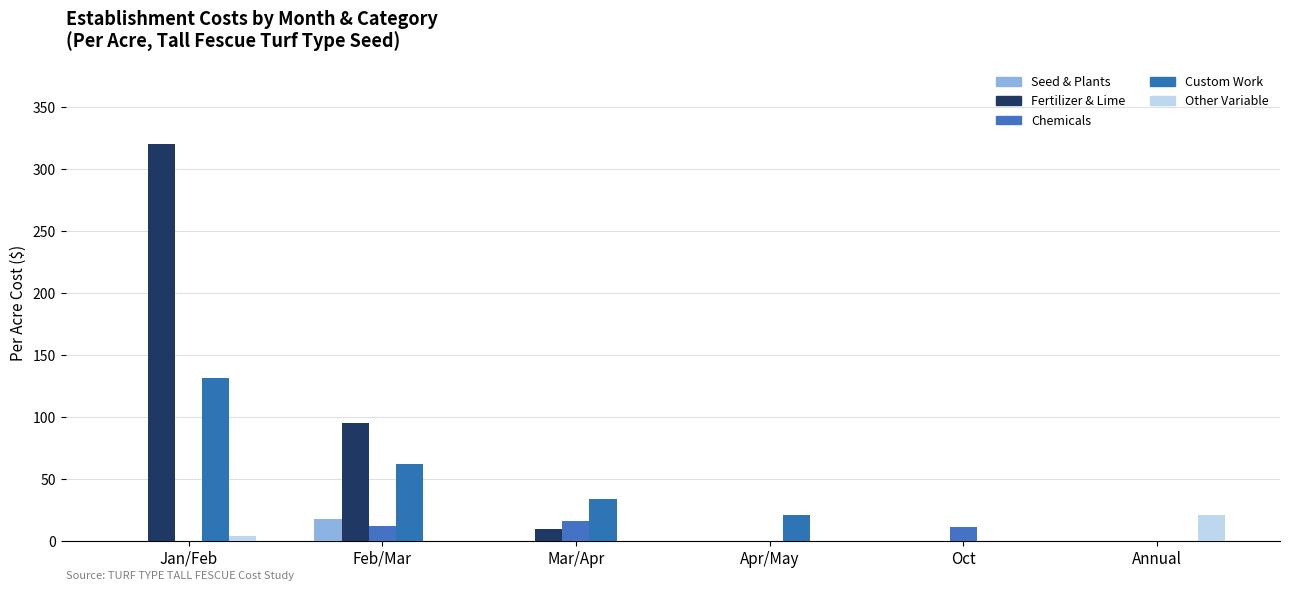

At which category is the sum across all series the highest?

Jan/Feb